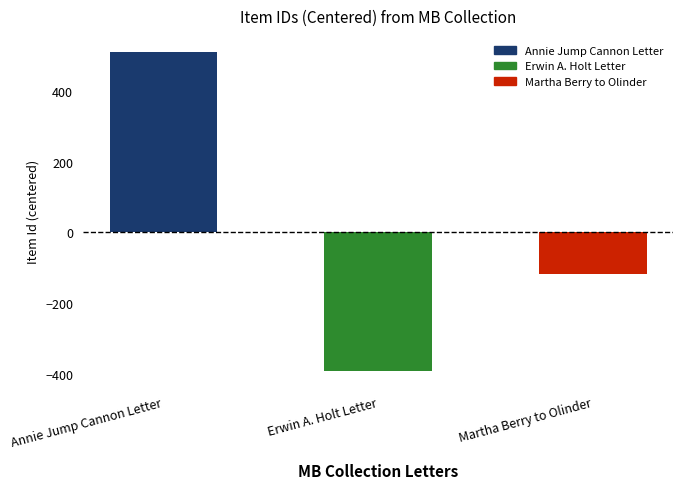

How many values are below -119?

1